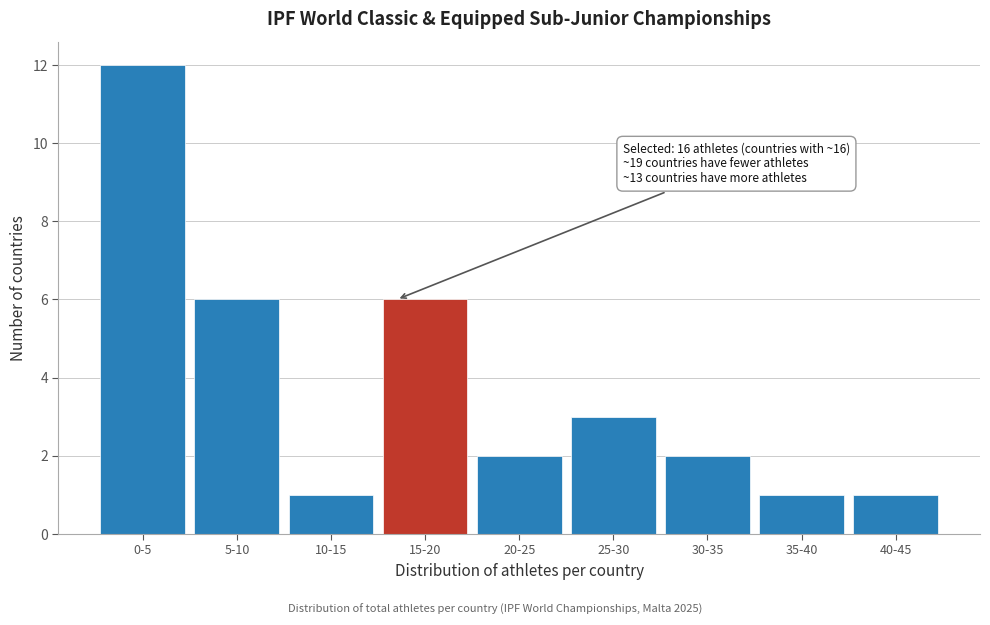

Reading left to right, transcribe all the data shown in this chart.

12	6	1	6	2	3	2	1	1